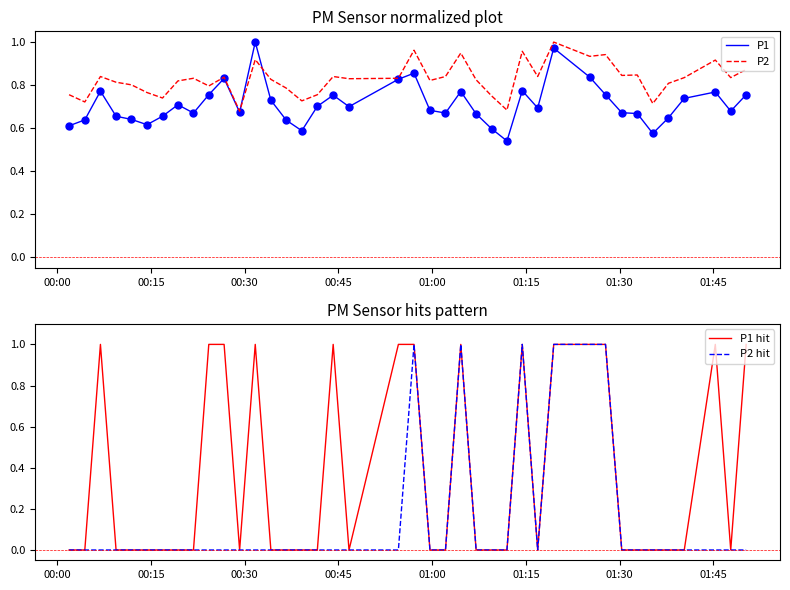

After their last crossing, which series has the higher values: P2 or P2 hit?

P2